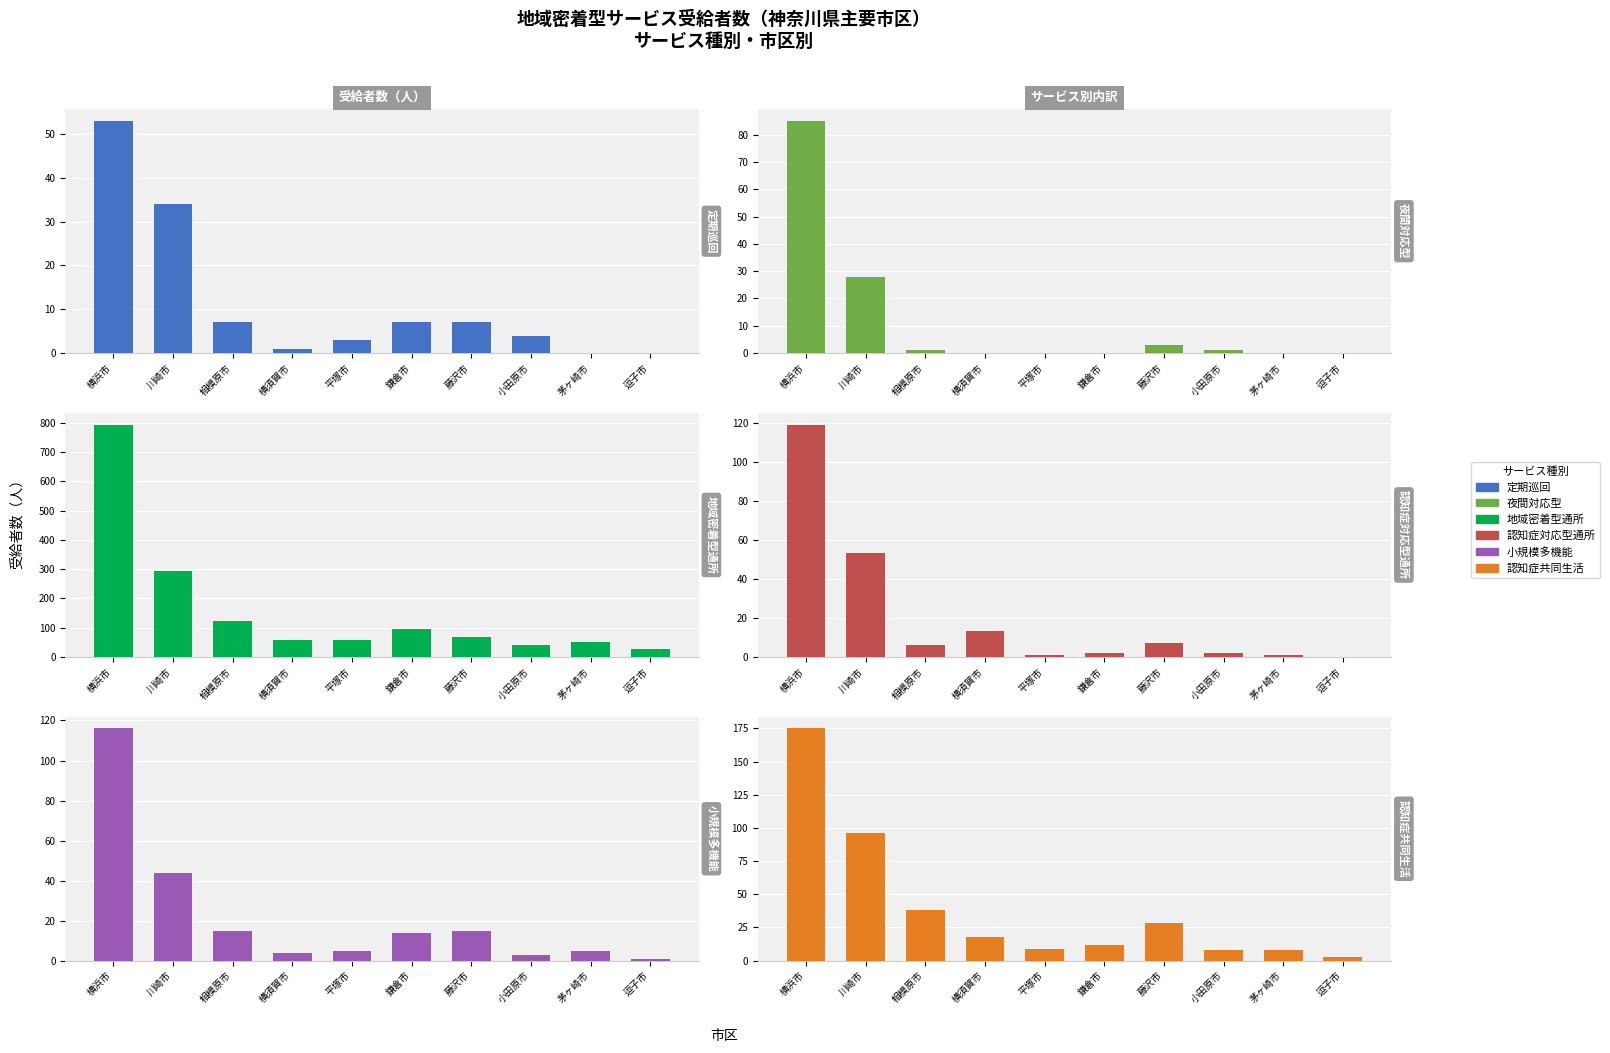

What value does the 認知症共同生活 series have at 小田原市, to the nearest 10?

10